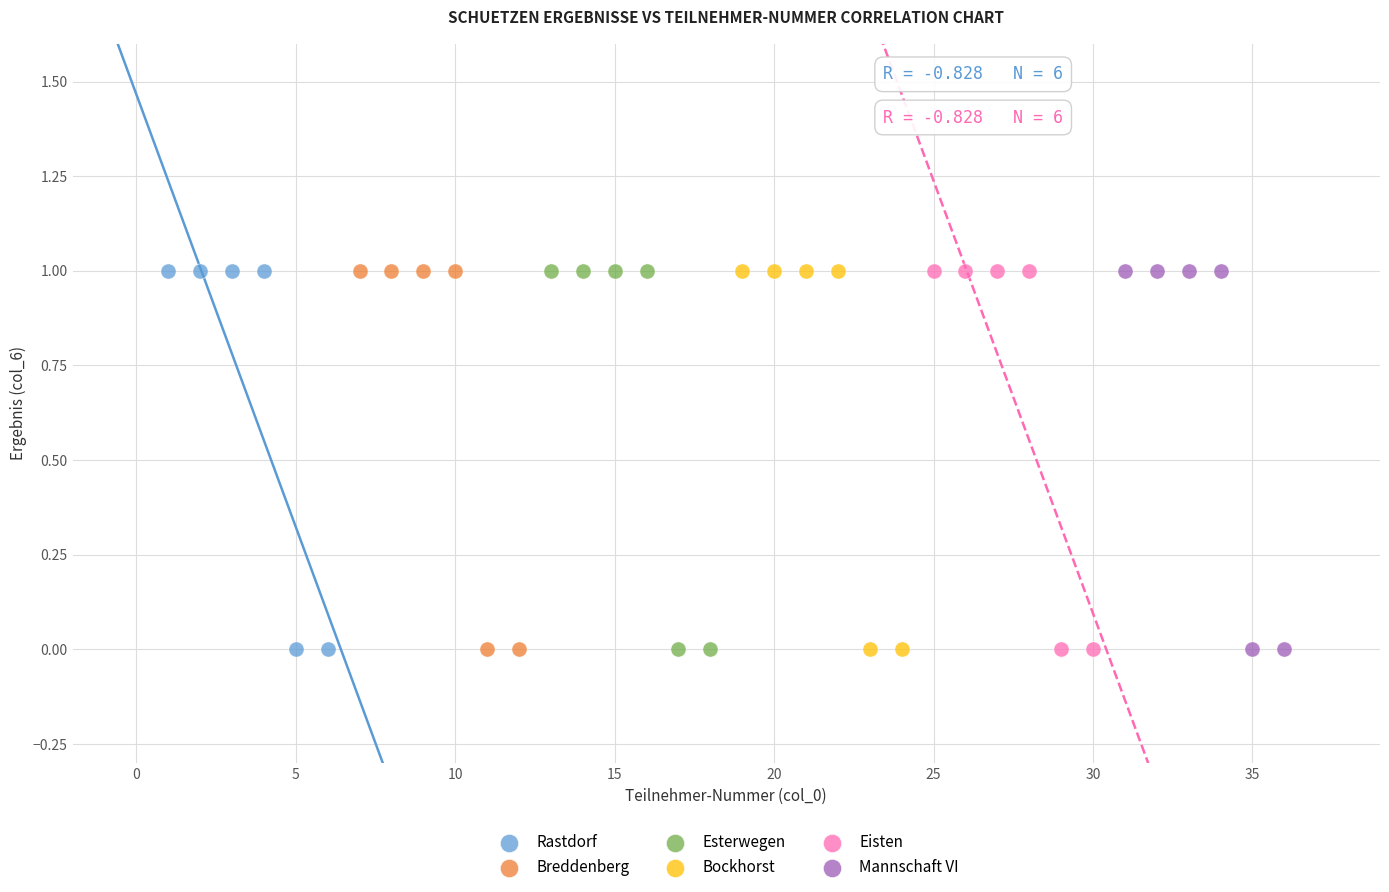

What are all the series names shown in the legend?

Rastdorf, Breddenberg, Esterwegen, Bockhorst, Eisten, Mannschaft VI